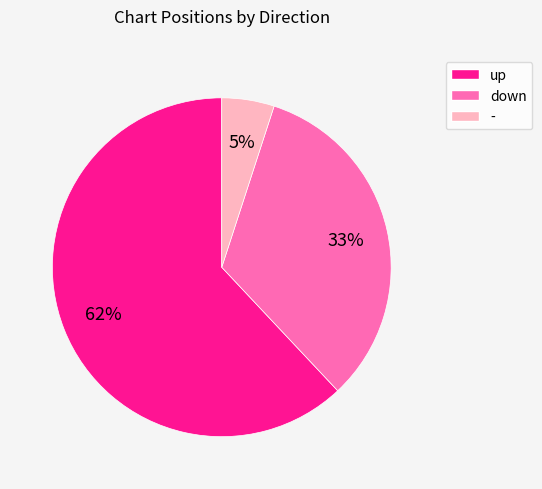

To the nearest percent, what is the combined percentage of - and down?

38%